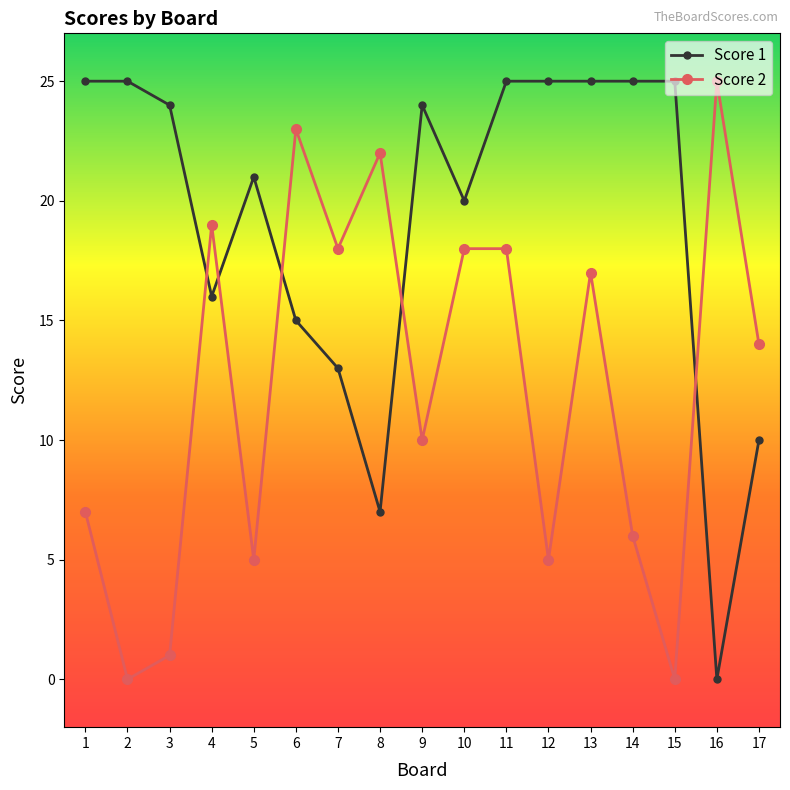

How many intersections are there between Score 1 and Score 2?

5